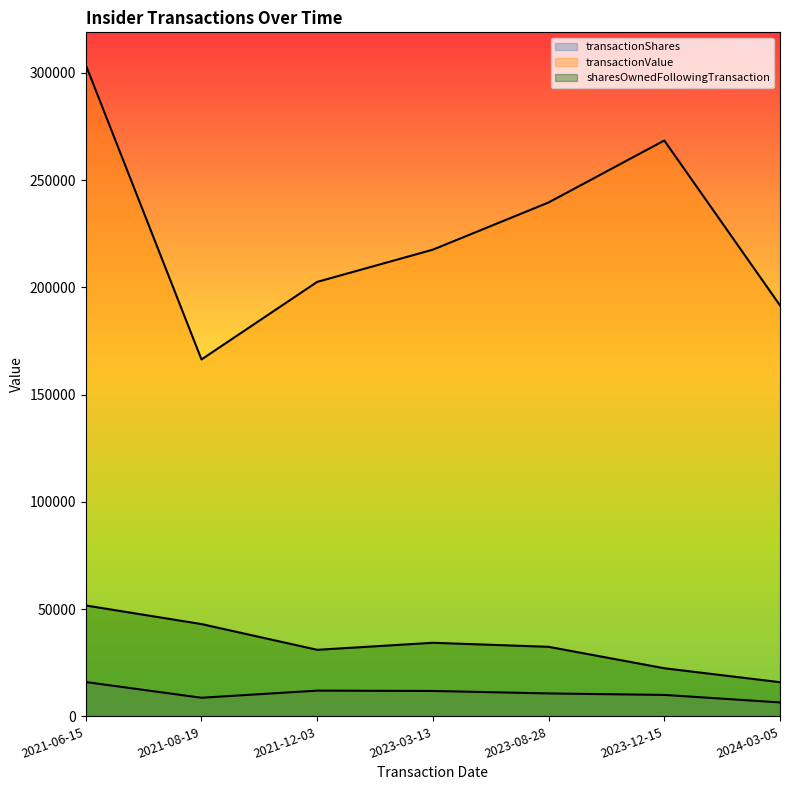

Reading left to right, transcribe all the data shown in this chart.

transactionShares: 16000	8678	12000	11843	10691	10000	6500
transactionValue: 303728	166392	202560	217591	239592	268483	191620
sharesOwnedFollowingTransaction: 51706	43028	31028	34306	32430	22430	15930